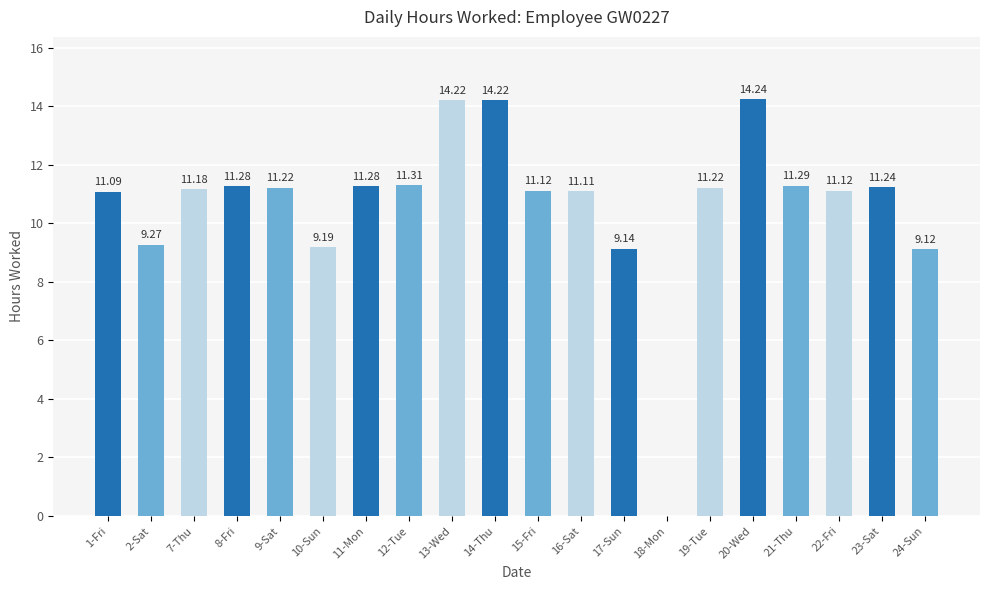

Are the bars horizontal?

No